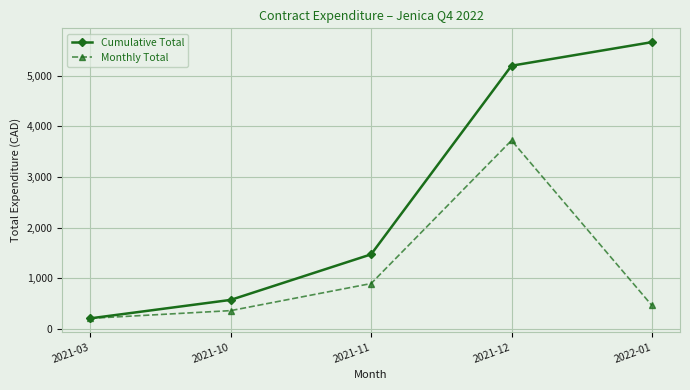

List the labels in order of Cumulative Total value, largest first.

2022-01, 2021-12, 2021-11, 2021-10, 2021-03